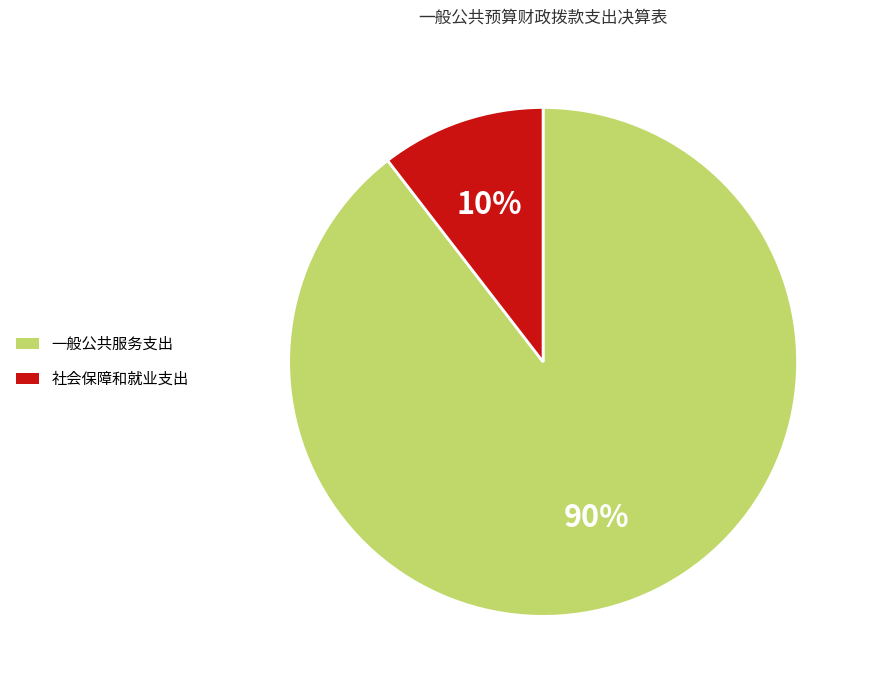

True or false: 一般公共服务支出 accounts for 78% of the total.

False